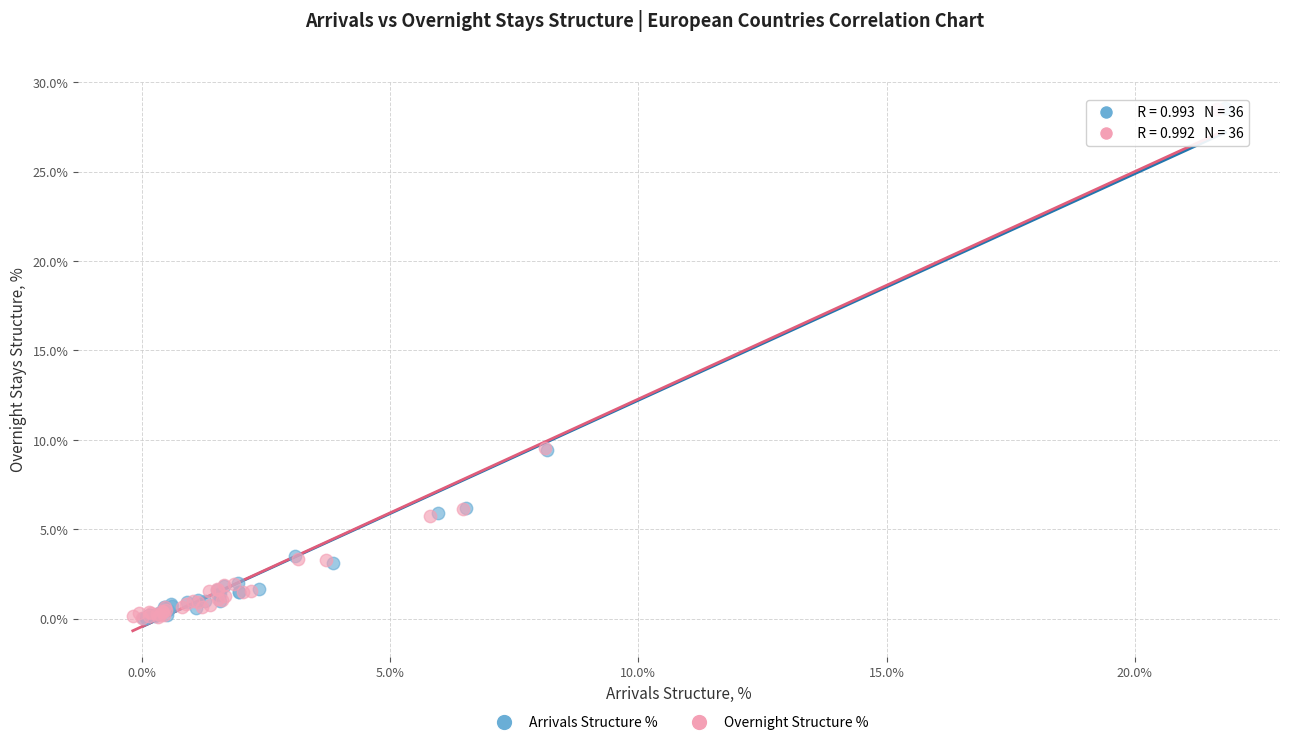

Which series has the widest spread of Y values?

Arrivals Structure %